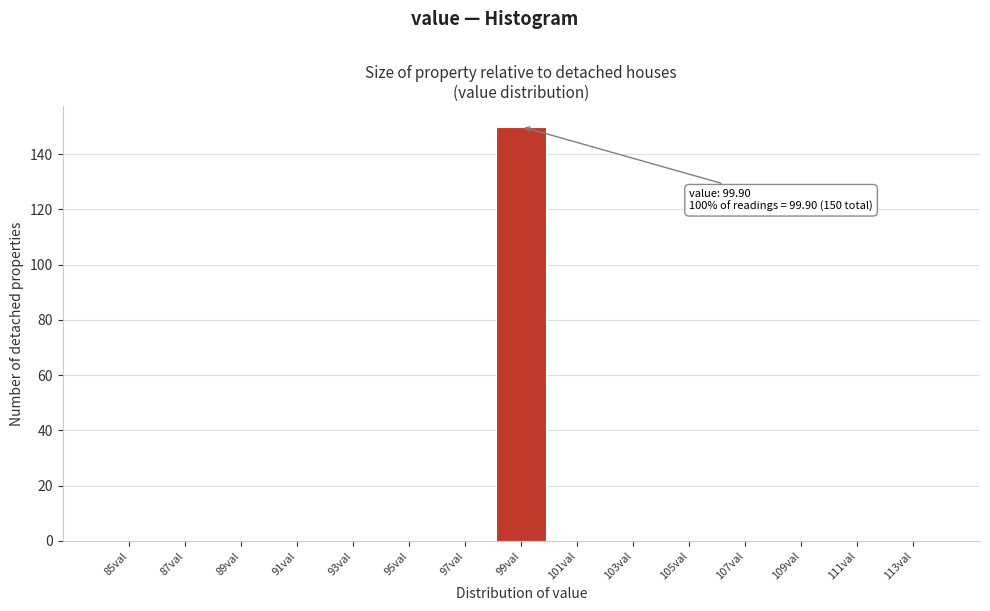

Reading left to right, transcribe all the data shown in this chart.

85val=0	87val=0	89val=0	91val=0	93val=0	95val=0	97val=0	99val=150	101val=0	103val=0	105val=0	107val=0	109val=0	111val=0	113val=0